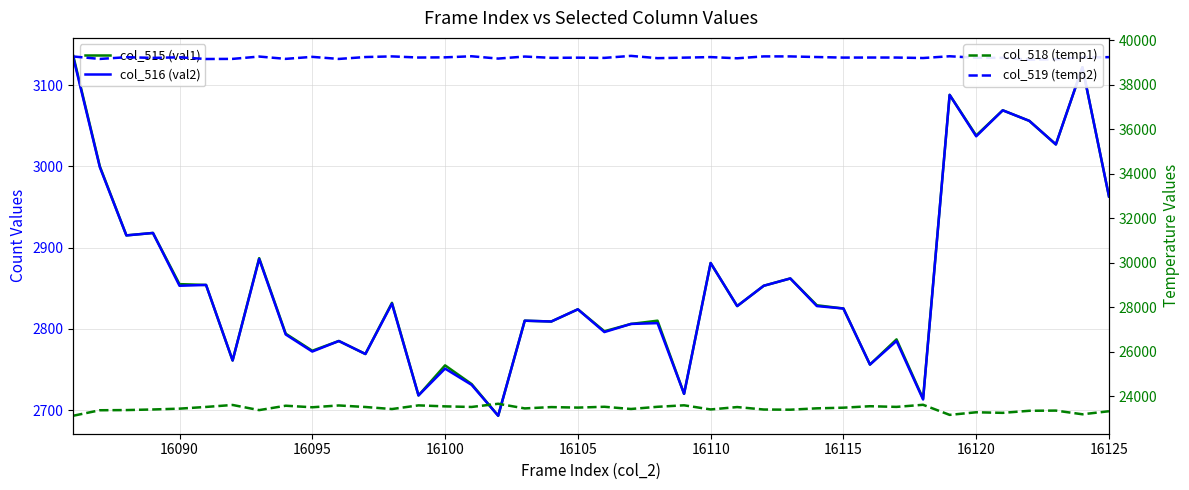

List the series in order of their peak value, lowest first.

col_516 (val2), col_515 (val1), col_518 (temp1), col_519 (temp2)